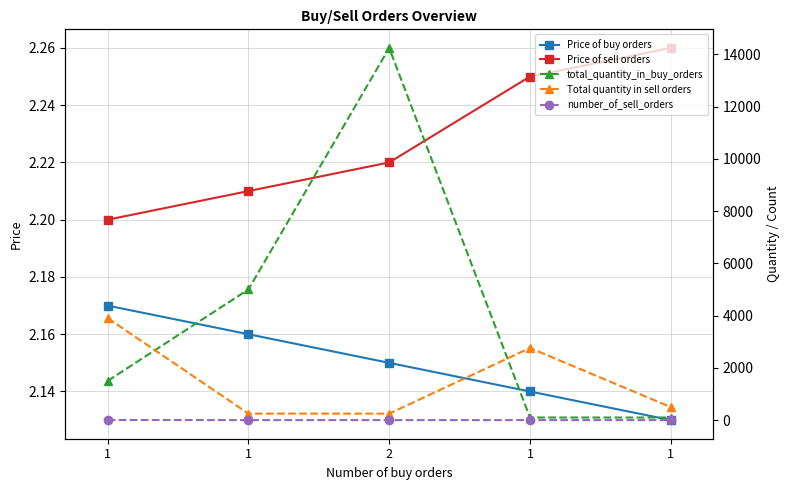

Rank the series at 1 from lowest to highest value.

Price of buy orders, Price of sell orders, number_of_sell_orders, total_quantity_in_buy_orders, Total quantity in sell orders